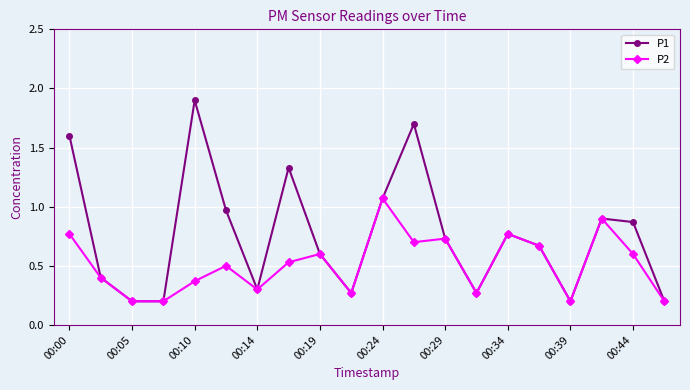

Which series has the largest total across all categories?

P1